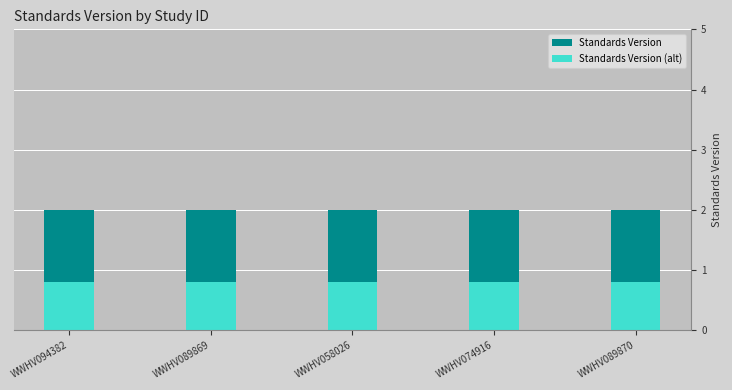

What is the label of the 2nd bar from the left?

WWHV089869